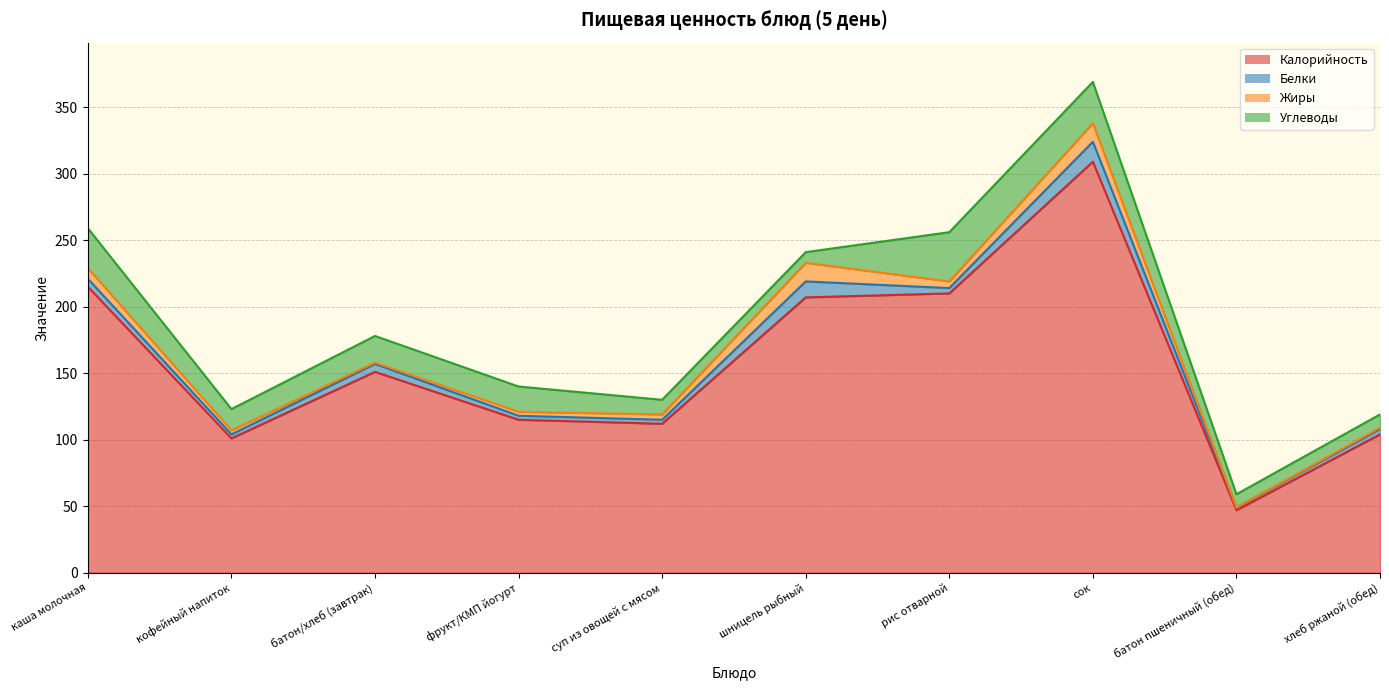

Is the value of Жиры at кофейный напиток greater than the value of Углеводы at сок?

No